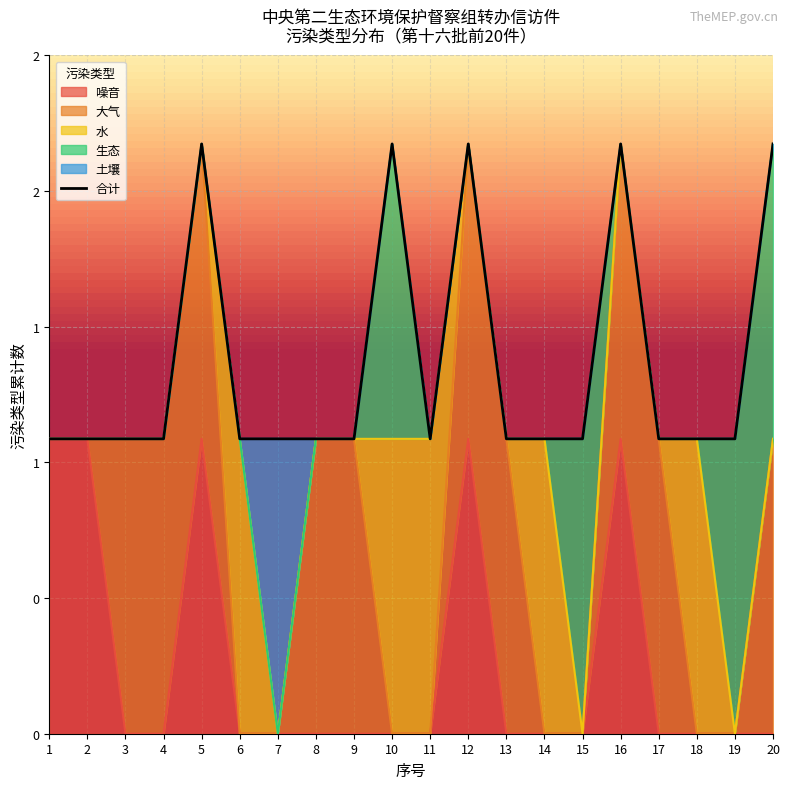

How many lines are shown in the chart?

1